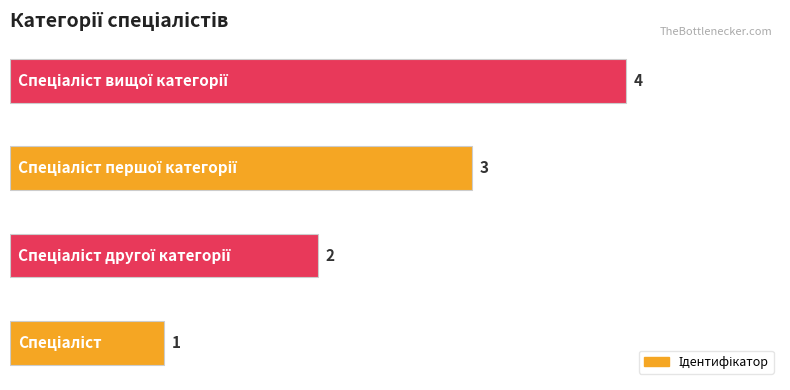

What is the sum of all values?

10